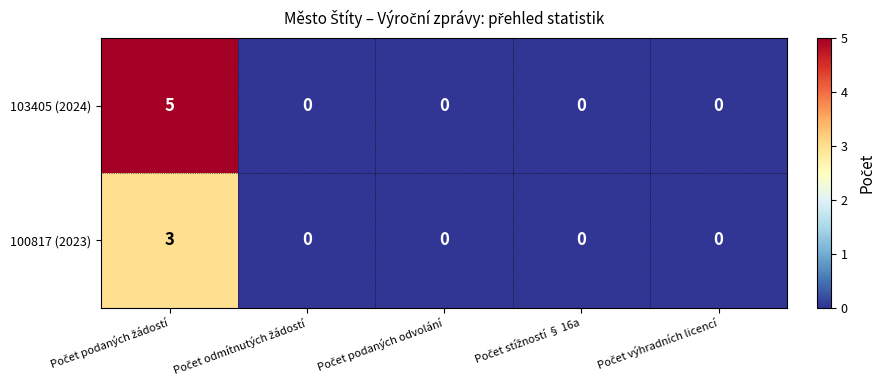

Which series has the widest spread of values?

103405 (2024)